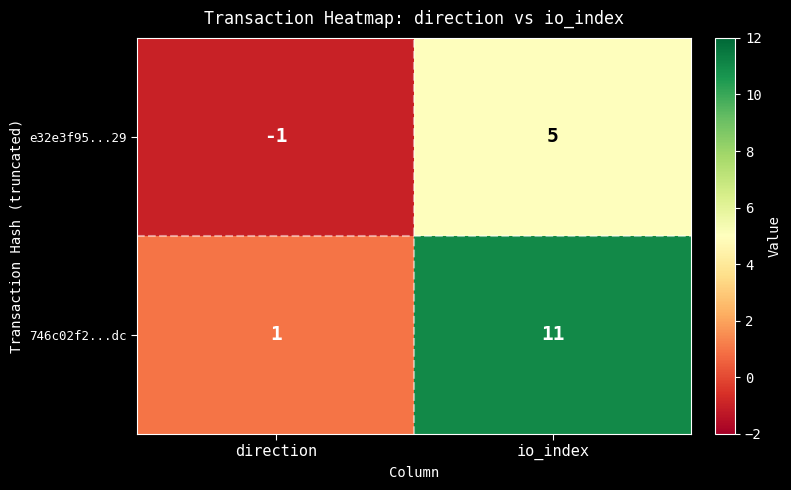

At which label is e32e3f95...29 closest to 2?

direction